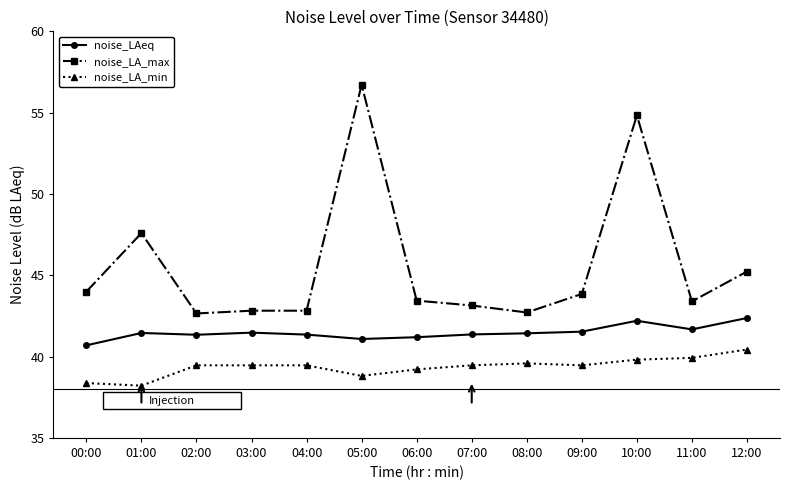

What are all the series names shown in the legend?

noise_LAeq, noise_LA_max, noise_LA_min